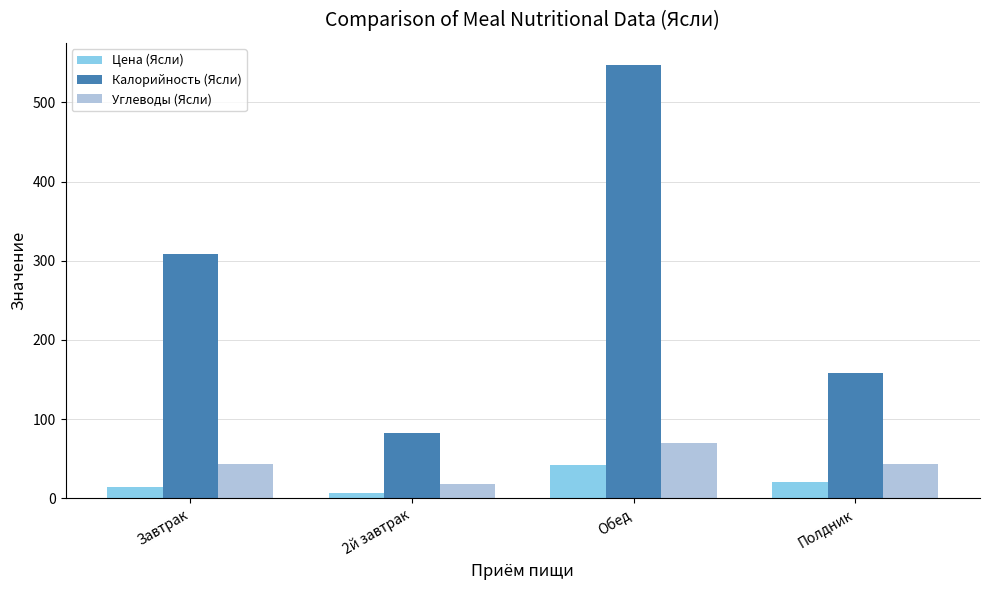

What is the approximate value of Калорийность (Ясли) at Завтрак?

308.9